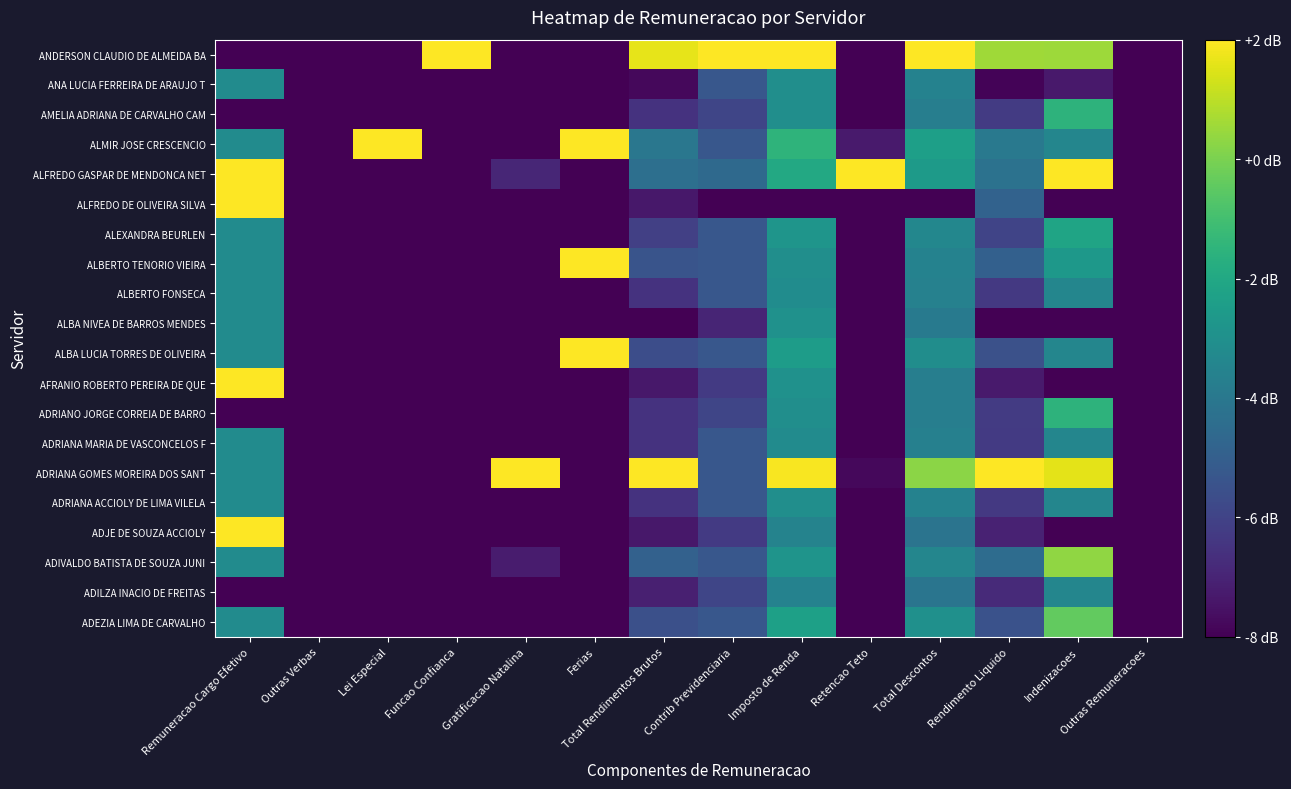

Reading left to right, extract all data points from this chart.

ADEZIA LIMA DE CARVALHO: Remuneracao Cargo Efetivo=-3.2	Outras Verbas=-8.0	Lei Especial=-8.0	Funcao Confianca=-8.0	Gratificacao Natalina=-8.0	Ferias=-8.0	Total Rendimentos Brutos=-5.6	Contrib Previdenciaria=-5.3	Imposto de Renda=-2.3	Retencao Teto=-8.0	Total Descontos=-3.0	Rendimento Liquido=-5.5	Indenizacoes=-0.4	Outras Remuneracoes=-8.0
ADILZA INACIO DE FREITAS: Remuneracao Cargo Efetivo=-8.0	Outras Verbas=-8.0	Lei Especial=-8.0	Funcao Confianca=-8.0	Gratificacao Natalina=-8.0	Ferias=-8.0	Total Rendimentos Brutos=-7.1	Contrib Previdenciaria=-5.9	Imposto de Renda=-3.6	Retencao Teto=-8.0	Total Descontos=-4.1	Rendimento Liquido=-6.8	Indenizacoes=-3.4	Outras Remuneracoes=-8.0
ADIVALDO BATISTA DE SOUZA JUNI: Remuneracao Cargo Efetivo=-3.2	Outras Verbas=-8.0	Lei Especial=-8.0	Funcao Confianca=-8.0	Gratificacao Natalina=-7.2	Ferias=-8.0	Total Rendimentos Brutos=-4.9	Contrib Previdenciaria=-5.3	Imposto de Renda=-2.8	Retencao Teto=-8.0	Total Descontos=-3.4	Rendimento Liquido=-4.5	Indenizacoes=0.3	Outras Remuneracoes=-8.0
ADJE DE SOUZA ACCIOLY: Remuneracao Cargo Efetivo=2.0	Outras Verbas=-8.0	Lei Especial=-8.0	Funcao Confianca=-8.0	Gratificacao Natalina=-8.0	Ferias=-8.0	Total Rendimentos Brutos=-7.3	Contrib Previdenciaria=-6.3	Imposto de Renda=-3.5	Retencao Teto=-8.0	Total Descontos=-4.2	Rendimento Liquido=-7.0	Indenizacoes=-8.0	Outras Remuneracoes=-8.0
ADRIANA ACCIOLY DE LIMA VILELA: Remuneracao Cargo Efetivo=-3.2	Outras Verbas=-8.0	Lei Especial=-8.0	Funcao Confianca=-8.0	Gratificacao Natalina=-8.0	Ferias=-8.0	Total Rendimentos Brutos=-6.5	Contrib Previdenciaria=-5.3	Imposto de Renda=-3.1	Retencao Teto=-8.0	Total Descontos=-3.6	Rendimento Liquido=-6.3	Indenizacoes=-3.4	Outras Remuneracoes=-8.0
ADRIANA GOMES MOREIRA DOS SANT: Remuneracao Cargo Efetivo=-3.2	Outras Verbas=-8.0	Lei Especial=-8.0	Funcao Confianca=-8.0	Gratificacao Natalina=2.0	Ferias=-8.0	Total Rendimentos Brutos=2.0	Contrib Previdenciaria=-5.3	Imposto de Renda=1.9	Retencao Teto=-7.8	Total Descontos=0.3	Rendimento Liquido=2.0	Indenizacoes=1.6	Outras Remuneracoes=-8.0
ADRIANA MARIA DE VASCONCELOS F: Remuneracao Cargo Efetivo=-3.2	Outras Verbas=-8.0	Lei Especial=-8.0	Funcao Confianca=-8.0	Gratificacao Natalina=-8.0	Ferias=-8.0	Total Rendimentos Brutos=-6.5	Contrib Previdenciaria=-5.3	Imposto de Renda=-3.2	Retencao Teto=-8.0	Total Descontos=-3.6	Rendimento Liquido=-6.3	Indenizacoes=-3.4	Outras Remuneracoes=-8.0
ADRIANO JORGE CORREIA DE BARRO: Remuneracao Cargo Efetivo=-8.0	Outras Verbas=-8.0	Lei Especial=-8.0	Funcao Confianca=-8.0	Gratificacao Natalina=-8.0	Ferias=-8.0	Total Rendimentos Brutos=-6.5	Contrib Previdenciaria=-5.9	Imposto de Renda=-3.1	Retencao Teto=-8.0	Total Descontos=-3.7	Rendimento Liquido=-6.3	Indenizacoes=-1.5	Outras Remuneracoes=-8.0
AFRANIO ROBERTO PEREIRA DE QUE: Remuneracao Cargo Efetivo=2.0	Outras Verbas=-8.0	Lei Especial=-8.0	Funcao Confianca=-8.0	Gratificacao Natalina=-8.0	Ferias=-8.0	Total Rendimentos Brutos=-7.3	Contrib Previdenciaria=-6.3	Imposto de Renda=-2.9	Retencao Teto=-8.0	Total Descontos=-3.7	Rendimento Liquido=-7.3	Indenizacoes=-8.0	Outras Remuneracoes=-8.0
ALBA LUCIA TORRES DE OLIVEIRA: Remuneracao Cargo Efetivo=-3.2	Outras Verbas=-8.0	Lei Especial=-8.0	Funcao Confianca=-8.0	Gratificacao Natalina=-8.0	Ferias=2.0	Total Rendimentos Brutos=-5.6	Contrib Previdenciaria=-5.3	Imposto de Renda=-2.5	Retencao Teto=-8.0	Total Descontos=-3.1	Rendimento Liquido=-5.5	Indenizacoes=-3.4	Outras Remuneracoes=-8.0
ALBA NIVEA DE BARROS MENDES: Remuneracao Cargo Efetivo=-3.2	Outras Verbas=-8.0	Lei Especial=-8.0	Funcao Confianca=-8.0	Gratificacao Natalina=-8.0	Ferias=-8.0	Total Rendimentos Brutos=-8.0	Contrib Previdenciaria=-7.0	Imposto de Renda=-2.9	Retencao Teto=-8.0	Total Descontos=-3.9	Rendimento Liquido=-8.0	Indenizacoes=-8.0	Outras Remuneracoes=-8.0
ALBERTO FONSECA: Remuneracao Cargo Efetivo=-3.2	Outras Verbas=-8.0	Lei Especial=-8.0	Funcao Confianca=-8.0	Gratificacao Natalina=-8.0	Ferias=-8.0	Total Rendimentos Brutos=-6.5	Contrib Previdenciaria=-5.3	Imposto de Renda=-3.1	Retencao Teto=-8.0	Total Descontos=-3.6	Rendimento Liquido=-6.3	Indenizacoes=-3.4	Outras Remuneracoes=-8.0
ALBERTO TENORIO VIEIRA: Remuneracao Cargo Efetivo=-3.2	Outras Verbas=-8.0	Lei Especial=-8.0	Funcao Confianca=-8.0	Gratificacao Natalina=-8.0	Ferias=2.0	Total Rendimentos Brutos=-5.4	Contrib Previdenciaria=-5.3	Imposto de Renda=-3.1	Retencao Teto=-8.0	Total Descontos=-3.6	Rendimento Liquido=-4.9	Indenizacoes=-2.7	Outras Remuneracoes=-8.0
ALEXANDRA BEURLEN: Remuneracao Cargo Efetivo=-3.2	Outras Verbas=-8.0	Lei Especial=-8.0	Funcao Confianca=-8.0	Gratificacao Natalina=-8.0	Ferias=-8.0	Total Rendimentos Brutos=-6.1	Contrib Previdenciaria=-5.3	Imposto de Renda=-2.8	Retencao Teto=-8.0	Total Descontos=-3.4	Rendimento Liquido=-6.0	Indenizacoes=-2.2	Outras Remuneracoes=-8.0
ALFREDO DE OLIVEIRA SILVA: Remuneracao Cargo Efetivo=2.0	Outras Verbas=-8.0	Lei Especial=-8.0	Funcao Confianca=-8.0	Gratificacao Natalina=-8.0	Ferias=-8.0	Total Rendimentos Brutos=-7.3	Contrib Previdenciaria=-8.0	Imposto de Renda=-8.0	Retencao Teto=-8.0	Total Descontos=-8.0	Rendimento Liquido=-4.9	Indenizacoes=-8.0	Outras Remuneracoes=-8.0
ALFREDO GASPAR DE MENDONCA NET: Remuneracao Cargo Efetivo=2.0	Outras Verbas=-8.0	Lei Especial=-8.0	Funcao Confianca=-8.0	Gratificacao Natalina=-6.9	Ferias=-8.0	Total Rendimentos Brutos=-4.3	Contrib Previdenciaria=-4.6	Imposto de Renda=-2.0	Retencao Teto=2.0	Total Descontos=-2.6	Rendimento Liquido=-4.2	Indenizacoes=2.0	Outras Remuneracoes=-8.0
ALMIR JOSE CRESCENCIO: Remuneracao Cargo Efetivo=-3.2	Outras Verbas=-8.0	Lei Especial=2.0	Funcao Confianca=-8.0	Gratificacao Natalina=-8.0	Ferias=2.0	Total Rendimentos Brutos=-4.0	Contrib Previdenciaria=-5.3	Imposto de Renda=-1.5	Retencao Teto=-7.3	Total Descontos=-2.3	Rendimento Liquido=-4.0	Indenizacoes=-3.4	Outras Remuneracoes=-8.0
AMELIA ADRIANA DE CARVALHO CAM: Remuneracao Cargo Efetivo=-8.0	Outras Verbas=-8.0	Lei Especial=-8.0	Funcao Confianca=-8.0	Gratificacao Natalina=-8.0	Ferias=-8.0	Total Rendimentos Brutos=-6.5	Contrib Previdenciaria=-5.9	Imposto de Renda=-3.1	Retencao Teto=-8.0	Total Descontos=-3.7	Rendimento Liquido=-6.3	Indenizacoes=-1.5	Outras Remuneracoes=-8.0
ANA LUCIA FERREIRA DE ARAUJO T: Remuneracao Cargo Efetivo=-3.2	Outras Verbas=-8.0	Lei Especial=-8.0	Funcao Confianca=-8.0	Gratificacao Natalina=-8.0	Ferias=-8.0	Total Rendimentos Brutos=-7.8	Contrib Previdenciaria=-5.3	Imposto de Renda=-3.1	Retencao Teto=-8.0	Total Descontos=-3.6	Rendimento Liquido=-7.9	Indenizacoes=-7.3	Outras Remuneracoes=-8.0
ANDERSON CLAUDIO DE ALMEIDA BA: Remuneracao Cargo Efetivo=-8.0	Outras Verbas=-8.0	Lei Especial=-8.0	Funcao Confianca=2.0	Gratificacao Natalina=-8.0	Ferias=-8.0	Total Rendimentos Brutos=1.6	Contrib Previdenciaria=2.0	Imposto de Renda=2.0	Retencao Teto=-8.0	Total Descontos=2.0	Rendimento Liquido=0.6	Indenizacoes=0.5	Outras Remuneracoes=-8.0